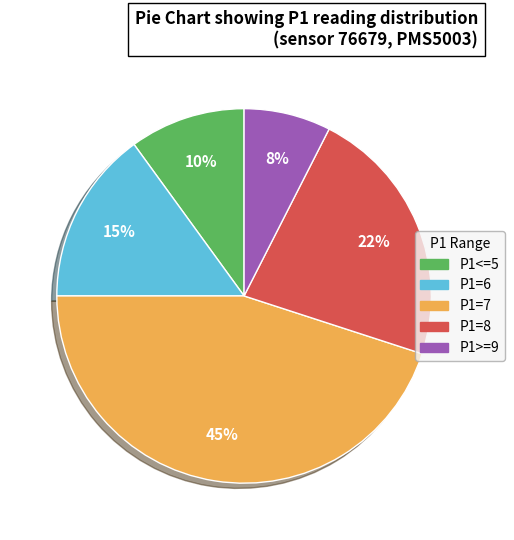

True or false: P1=6 accounts for 7% of the total.

False